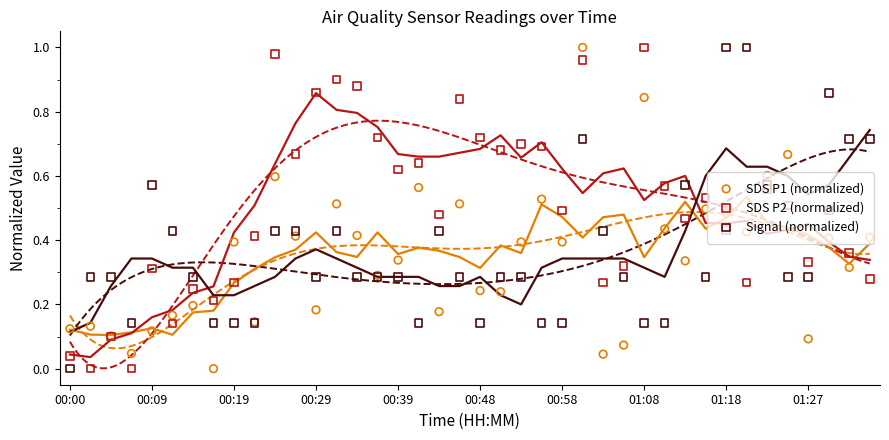

What is the total value across all series at 11?

1.5